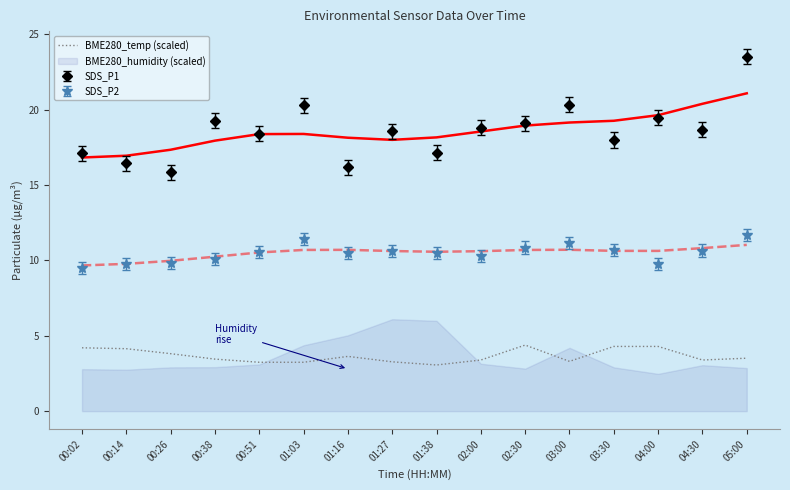

Which label corresponds to the smallest value in the chart?

01:38